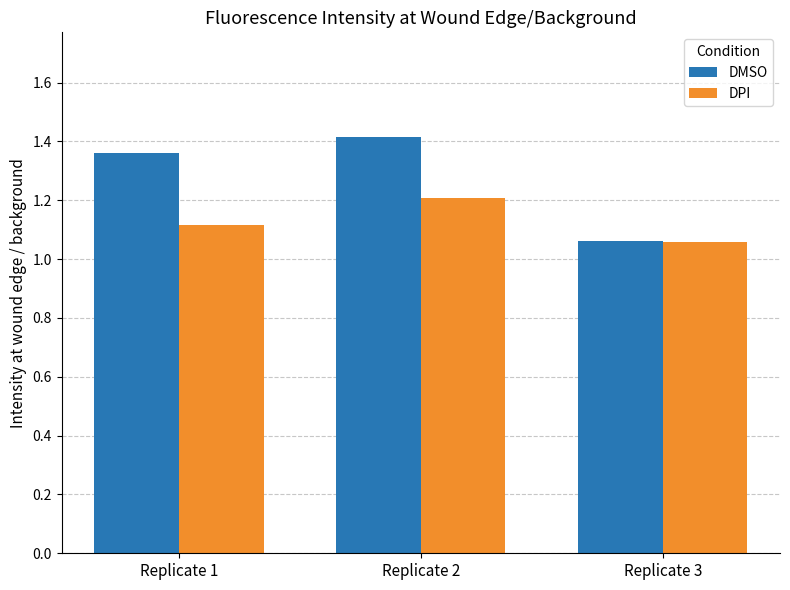

What is the average value of the DMSO series?

1.3